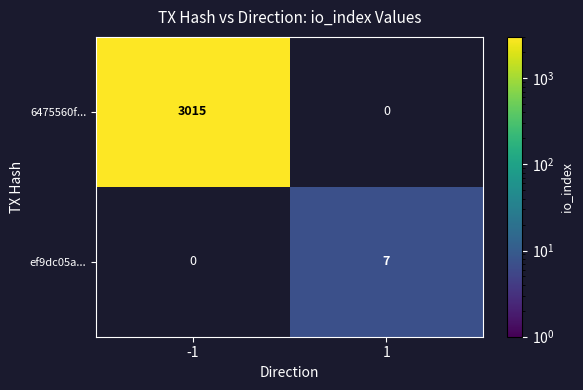

How many distinct data groups are displayed?

2